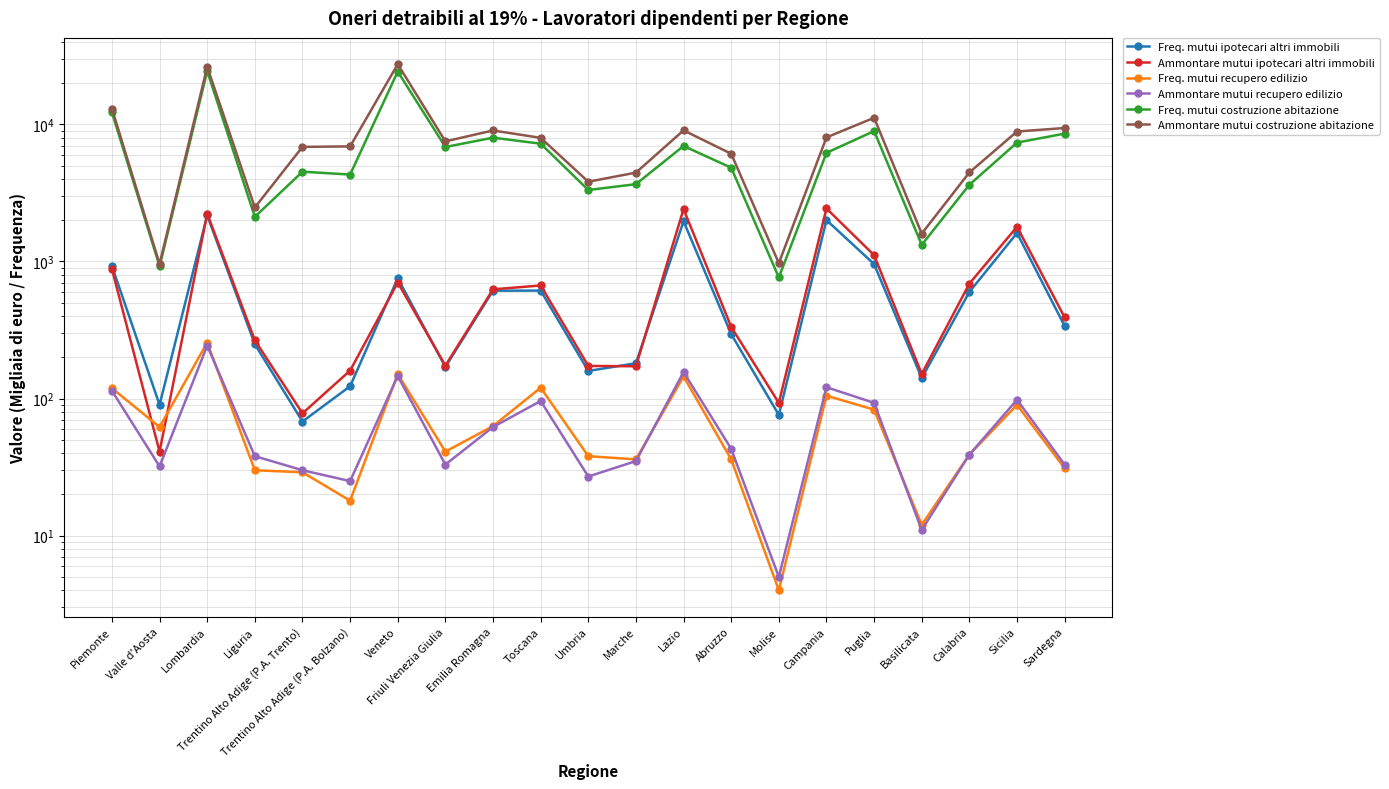

What is the approximate value of Ammontare mutui recupero edilizio at Emilia Romagna?

62